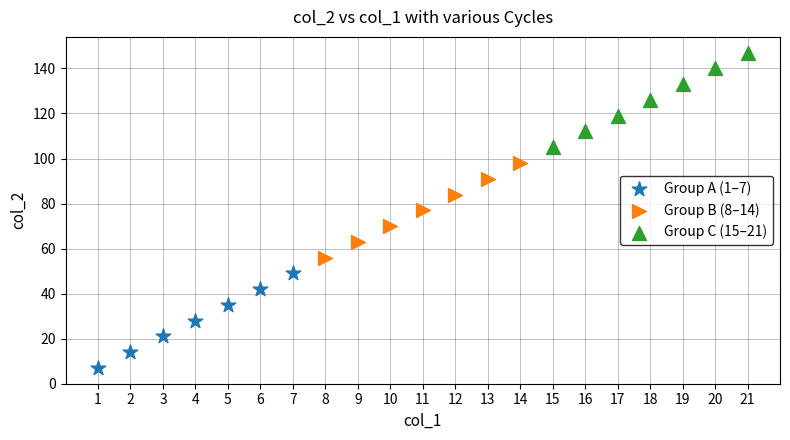

Which series reaches the maximum Y coordinate?

Group C (15–21)